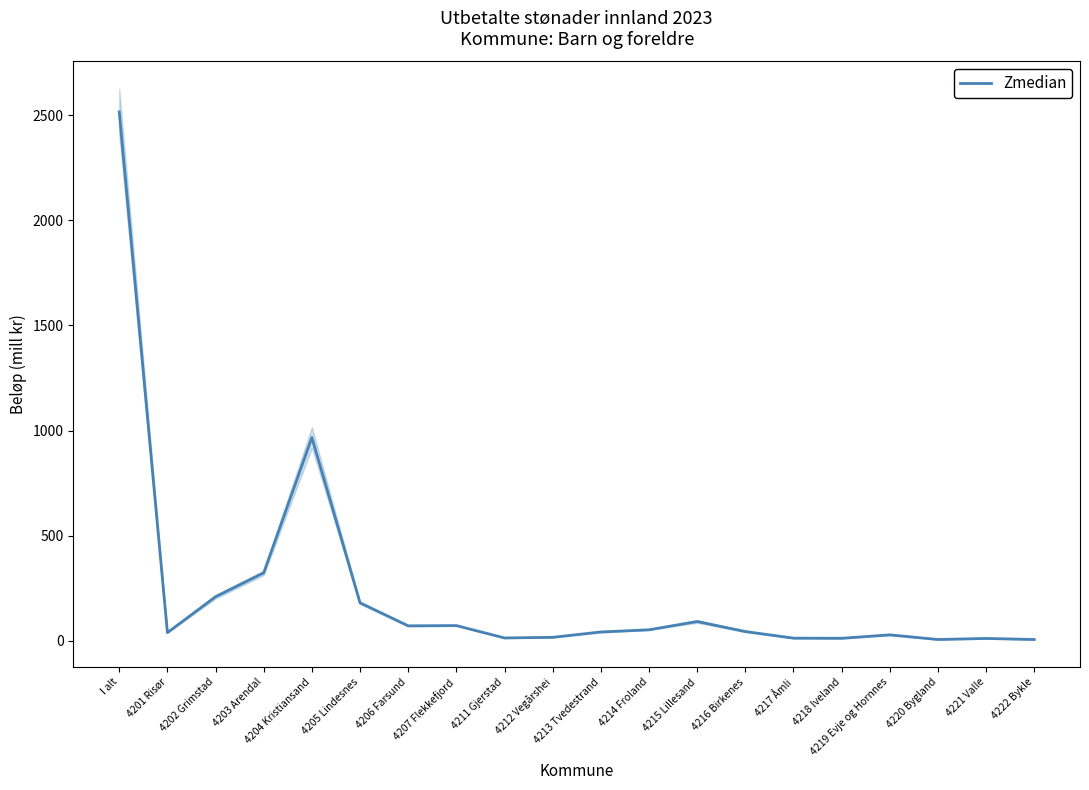

What is the minimum value shown in the chart?

6.6